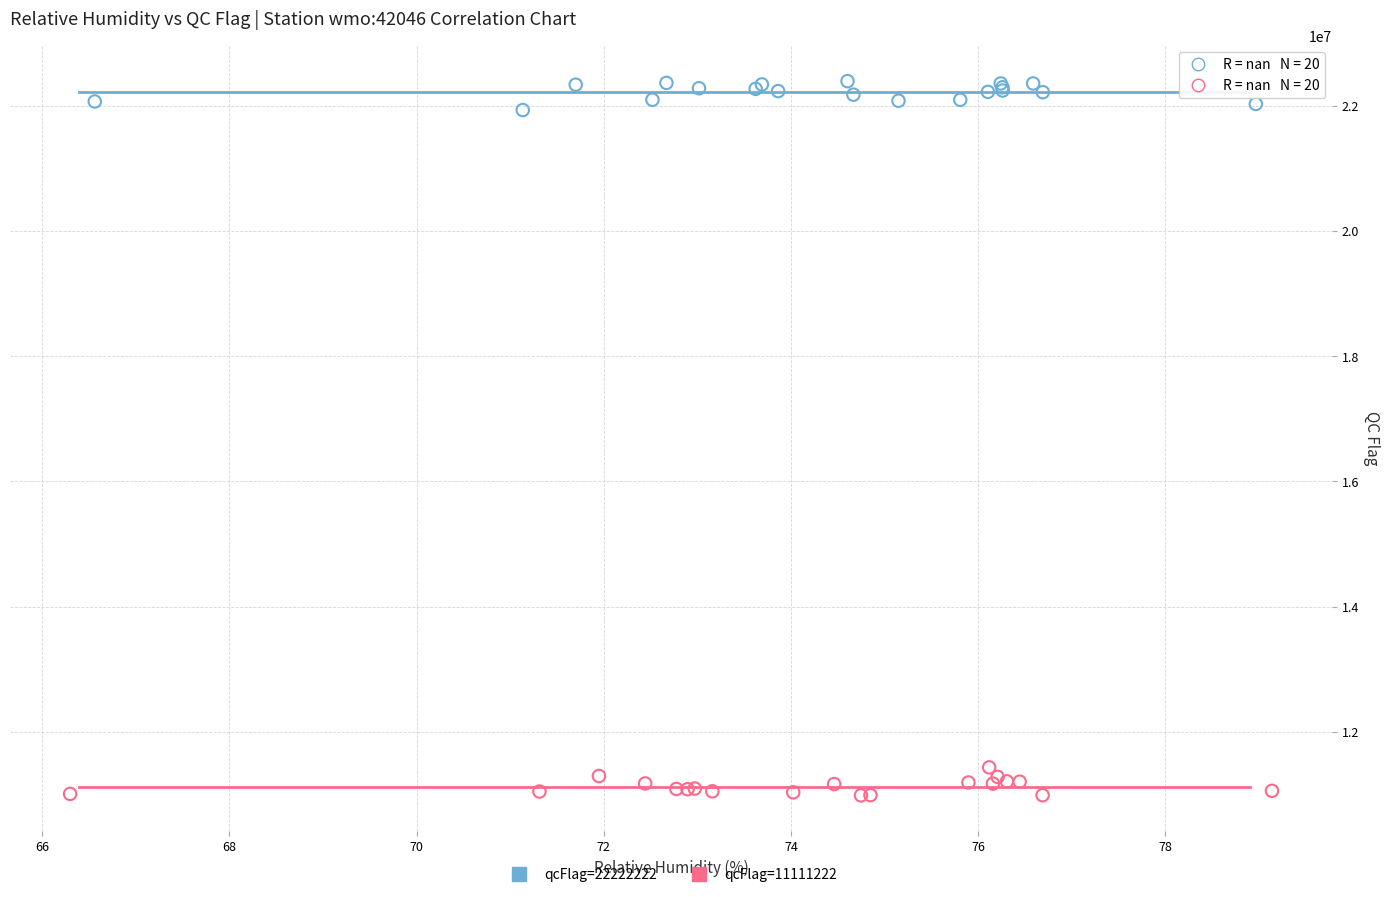

Which series reaches the maximum Y coordinate?

qcFlag=22222222